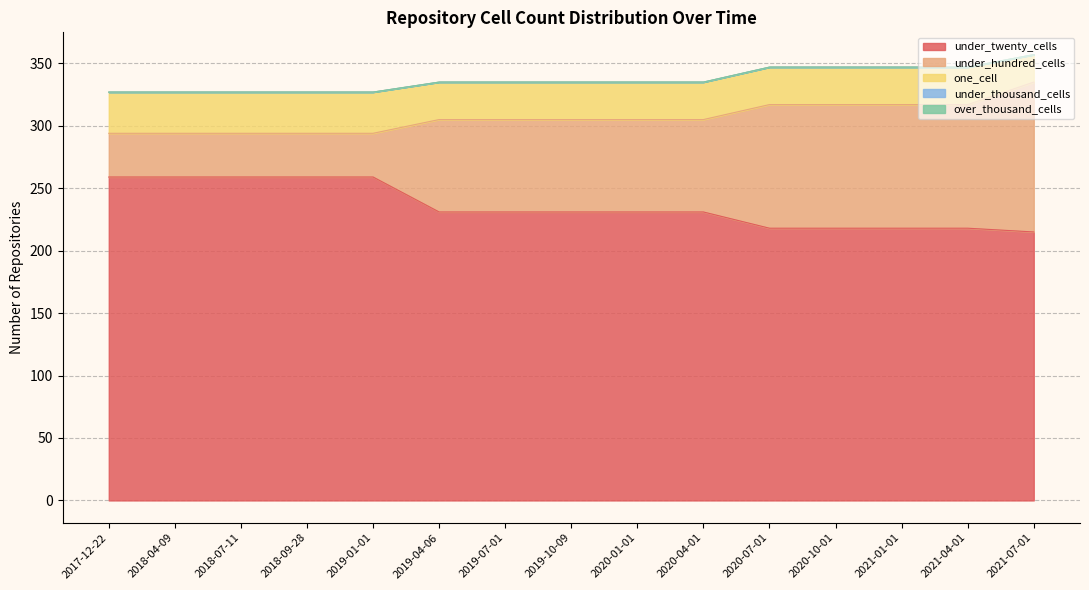

What position from the left is 2017-12-22?

1